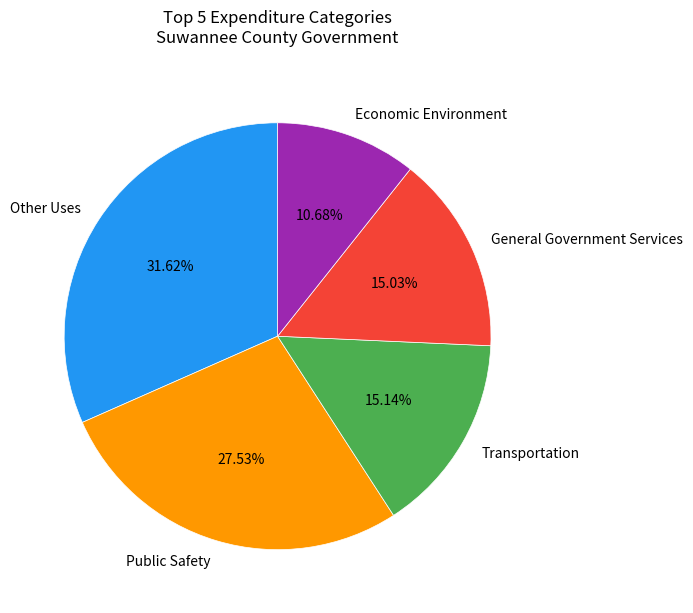

Does any single category account for the majority?

No